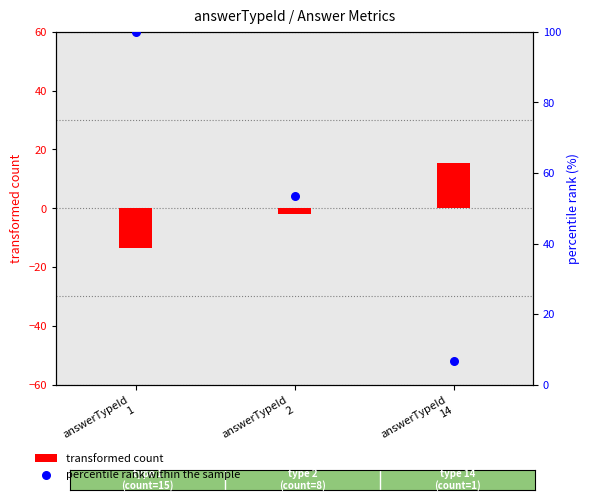

What are all the series names shown in the legend?

transformed count, percentile rank within the sample